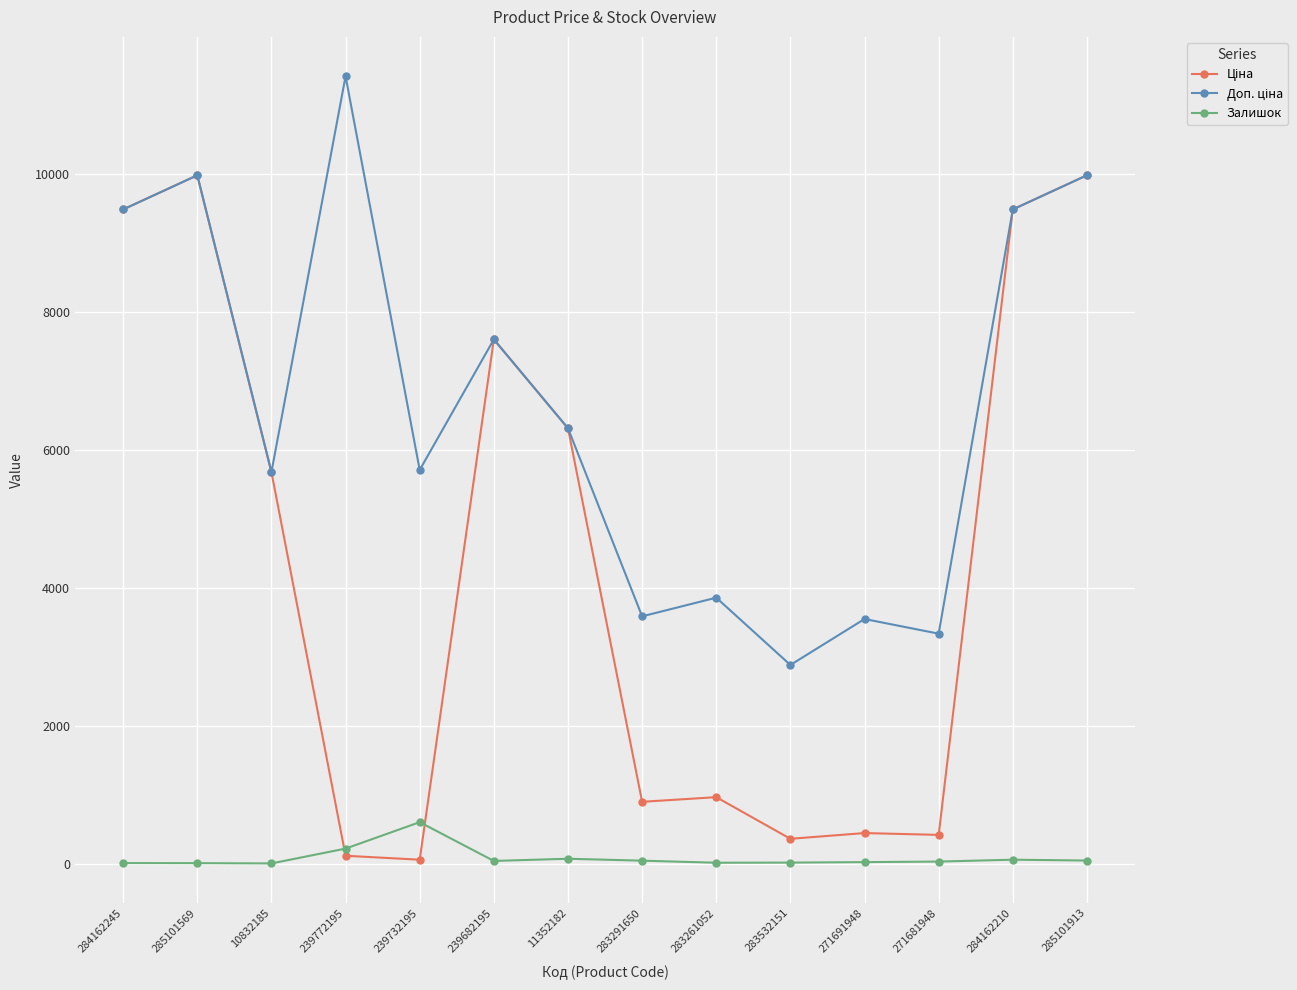

Where does the Залишок series first go above 39?

239772195